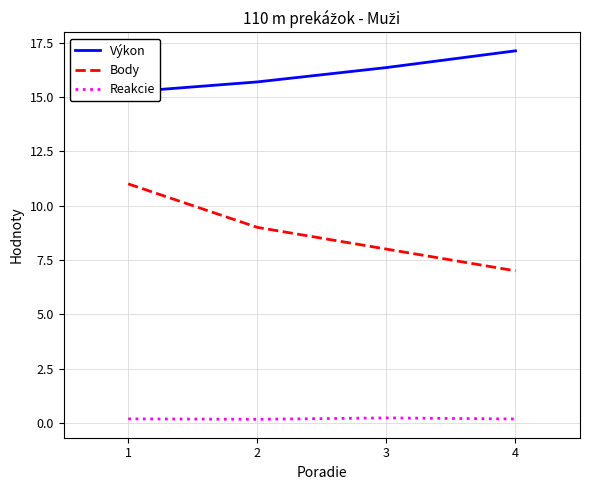

The Výkon series shows 27.3 at 1. True or false?

False